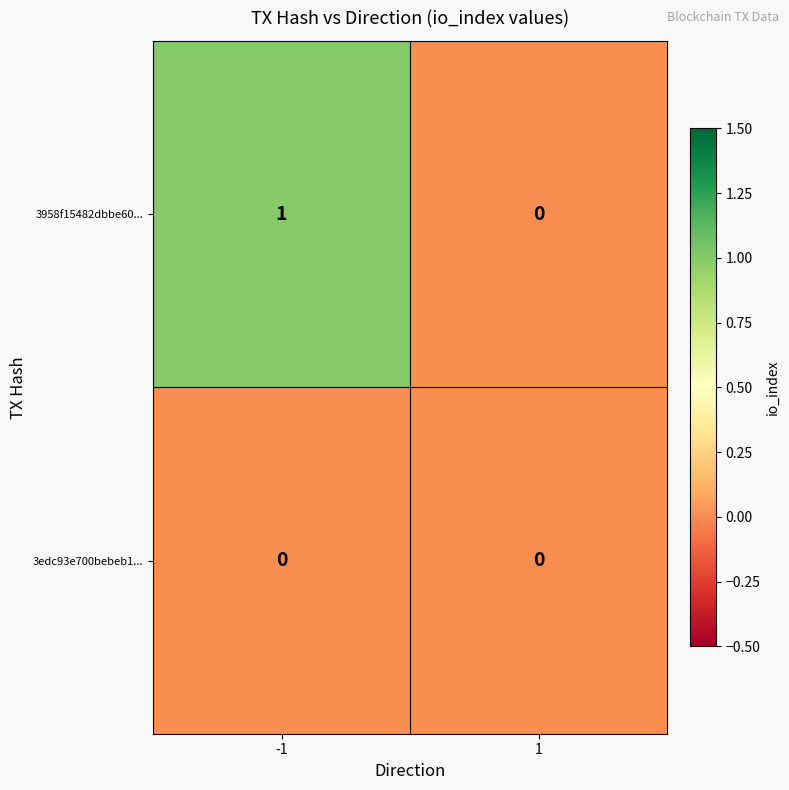

List the series in order of their peak value, lowest first.

3edc93e700bebeb1..., 3958f15482dbbe60...